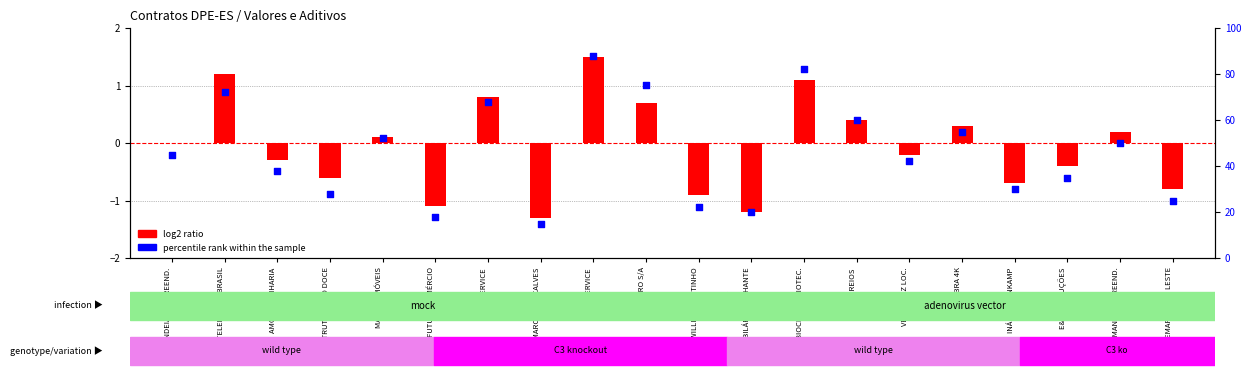

Which series reaches the minimum Y coordinate?

log2 ratio